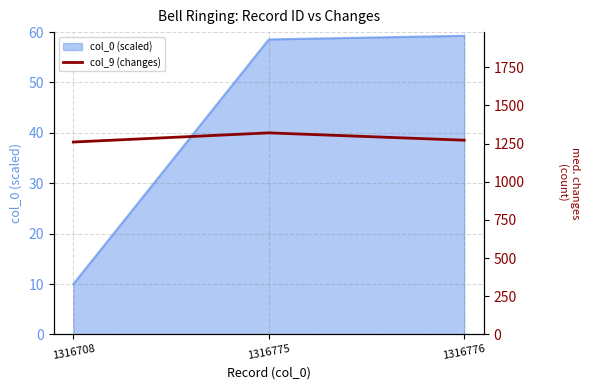

What is the value of the 2nd point from the left?

1320